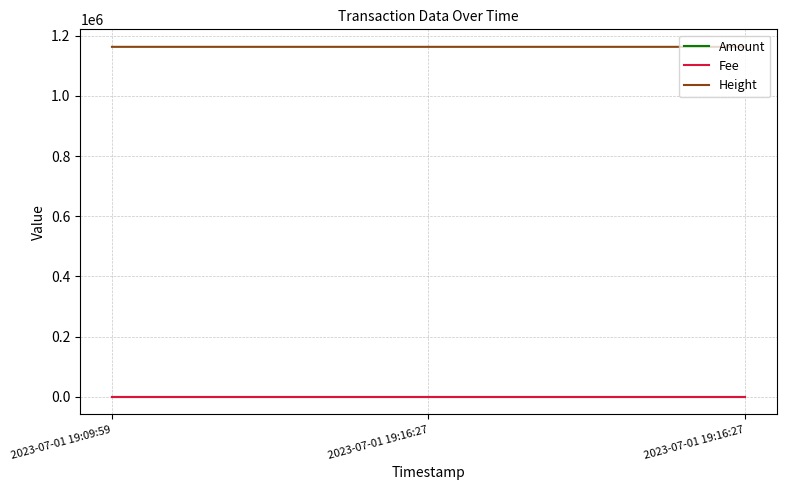

Is the value of Amount at 2023-07-01 19:16:27 greater than the value of Height at 2023-07-01 19:16:27?

No